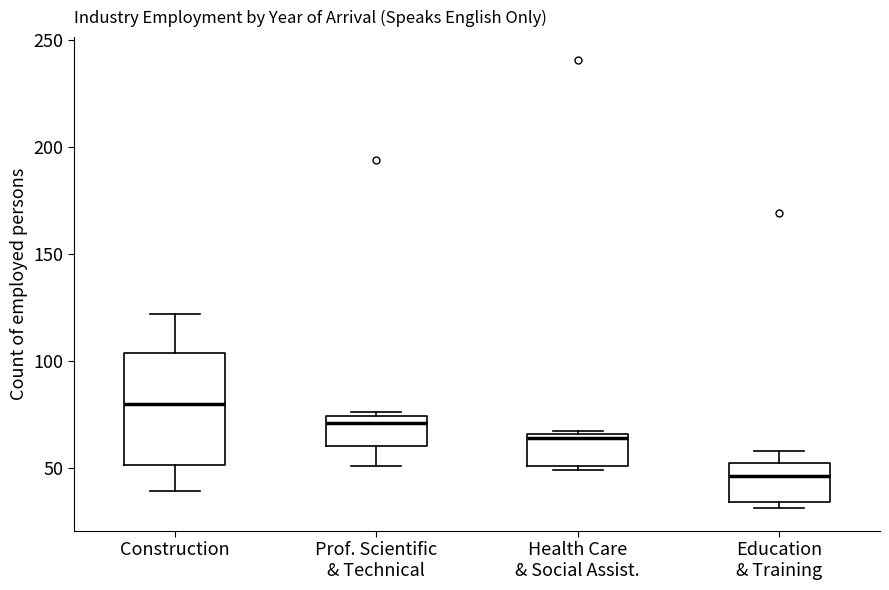

Reading left to right, read every box against the y-axis: the position of its median line, the range the box covers, and the ends of its whiskers. The values are not printed on the chart, so give them approximately, as read against the axis.

Construction: median 80, box 50 to 105, whiskers 40 to 120
Prof. Scientific & Technical: median 70, box 60 to 75, whiskers 50 to 75 (just above the box's upper edge)
Health Care & Social Assist.: median 65 (just below the box's upper edge), box 50 to 65, whiskers 50 (just below the box's lower edge) to 65
Education & Training: median 45, box 35 to 50, whiskers 30 to 60